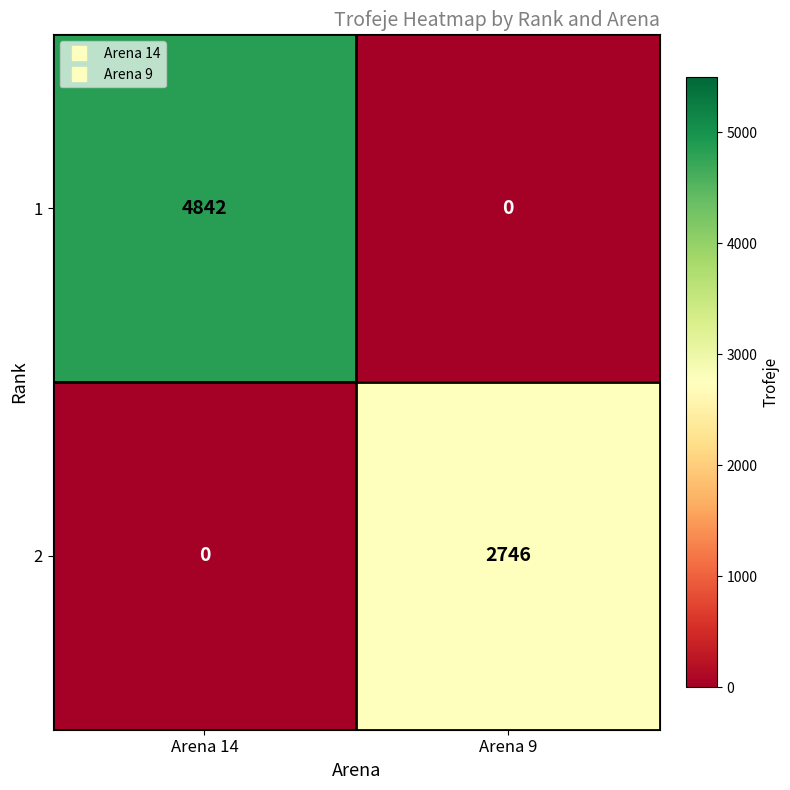

Reading right to left, extract all data points from this chart.

1: Arena 9=0	Arena 14=4842
2: Arena 9=2746	Arena 14=0